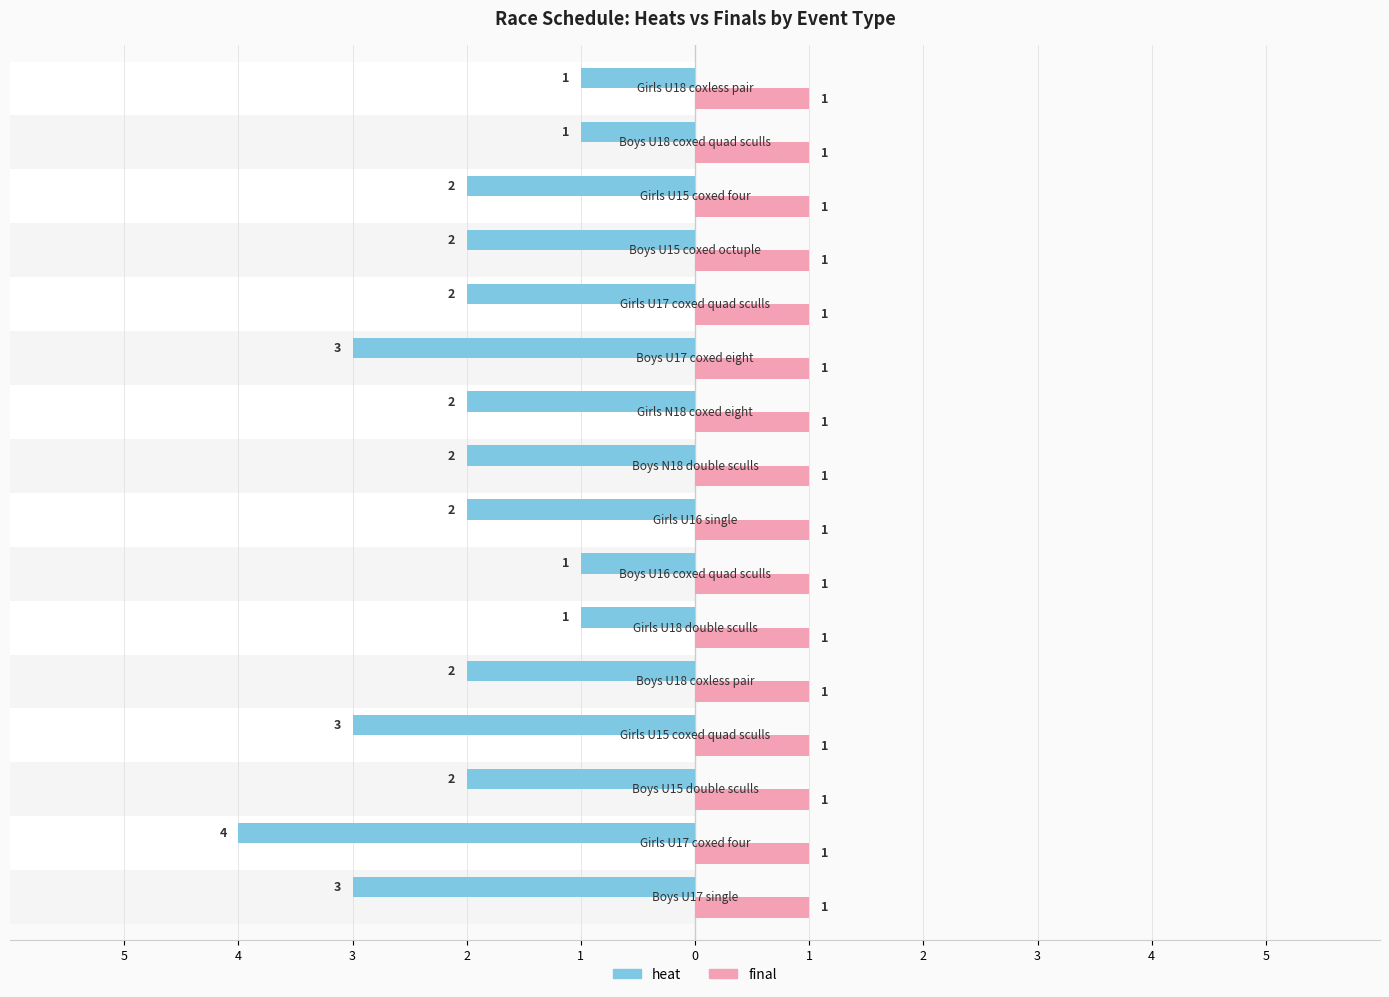

How many data points does each series have?

16